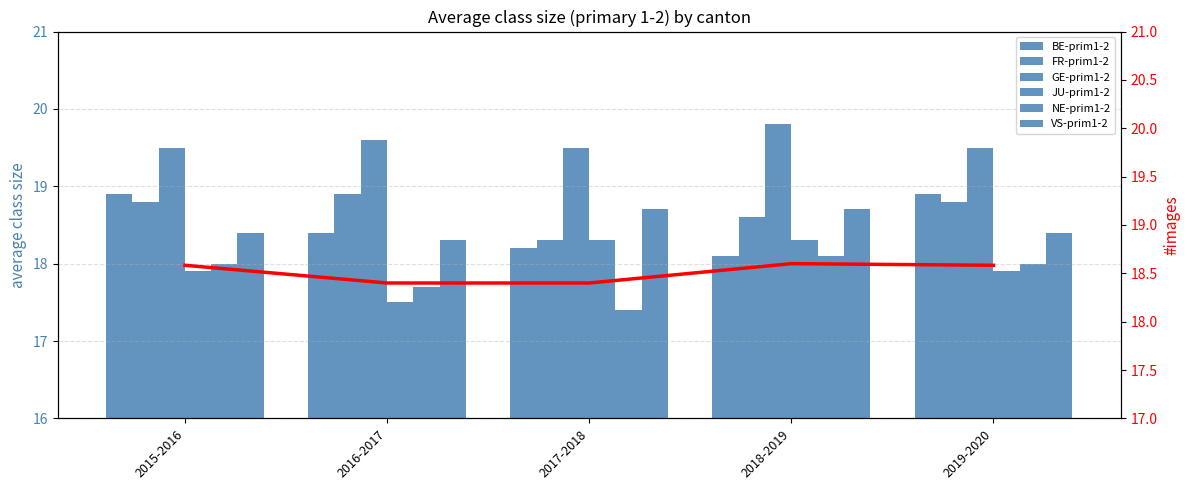

Read the NE-prim1-2 value at 2015-2016.

18.0